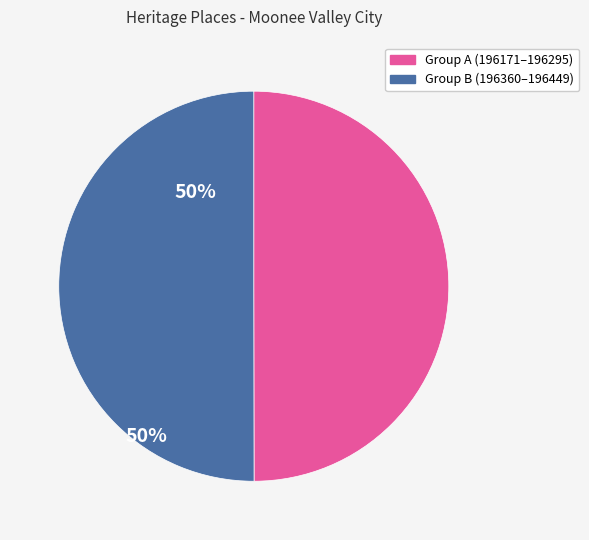

Count the number of slices in the pie.

2